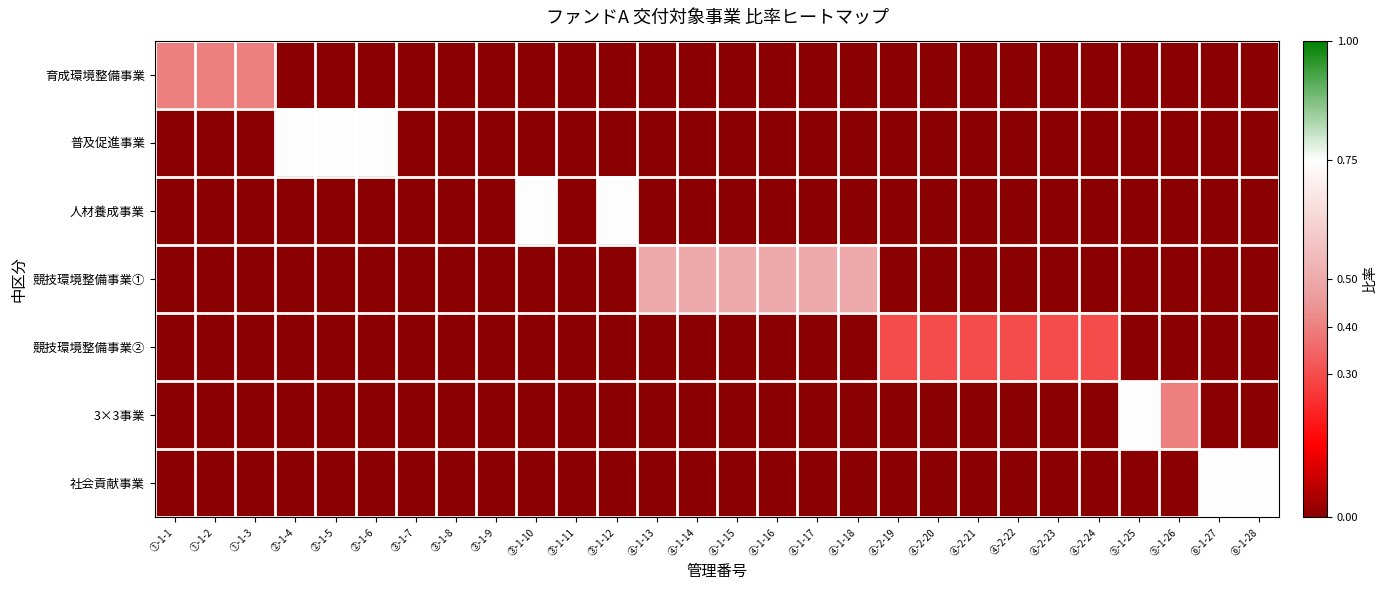

Which has a higher value, ④-2-22 or ④-2-20?

④-2-22